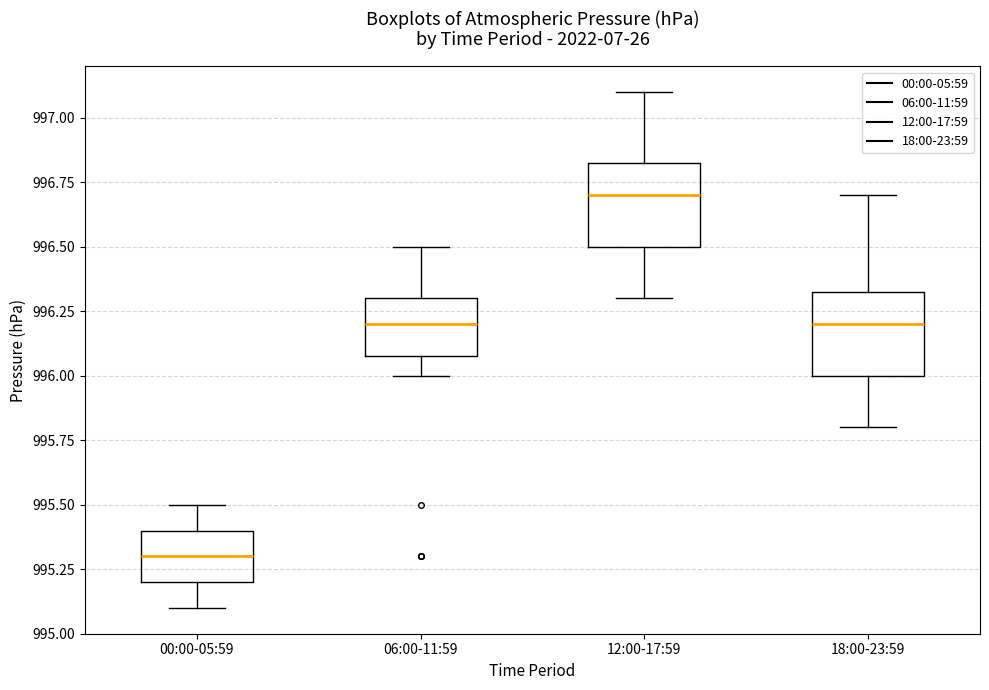

Where is the upper edge of the box for 00:00-05:59 on the y-axis? The values are not printed on the chart, so give them approximately, as read against the axis.

995.40